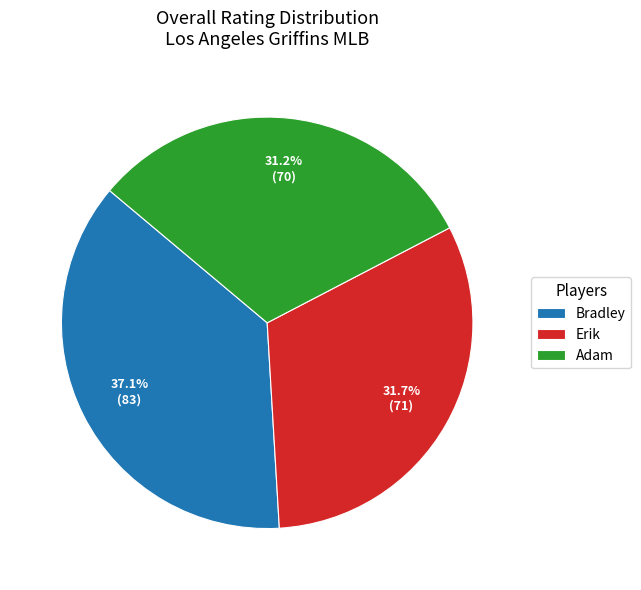

To the nearest percent, what is the combined percentage of Erik and Bradley?

69%